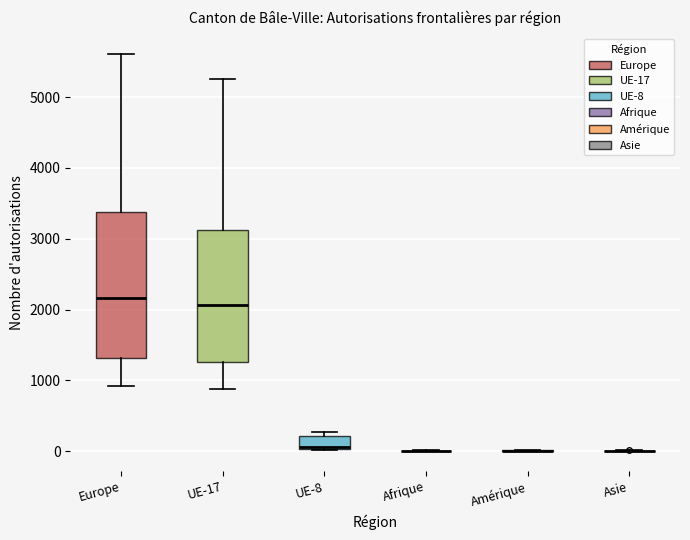

Reading left to right, transcribe this box plot: for each box, give where its median line is, the range the box spans, and where its two whiskers end, as read against the y-axis. The values are not printed on the chart, so give them approximately, as read against the axis.

Europe: median 2200, box 1300 to 3400, whiskers 900 to 5600
UE-17: median 2100, box 1300 to 3100, whiskers 900 to 5300
UE-8: median 100, box 0 to 200, whiskers 0 to 300
Afrique: box collapsed to a line at 0, whiskers 0 to 0
Amérique: box collapsed to a line at 0, whiskers 0 to 0
Asie: box collapsed to a line at 0, whiskers 0 to 0